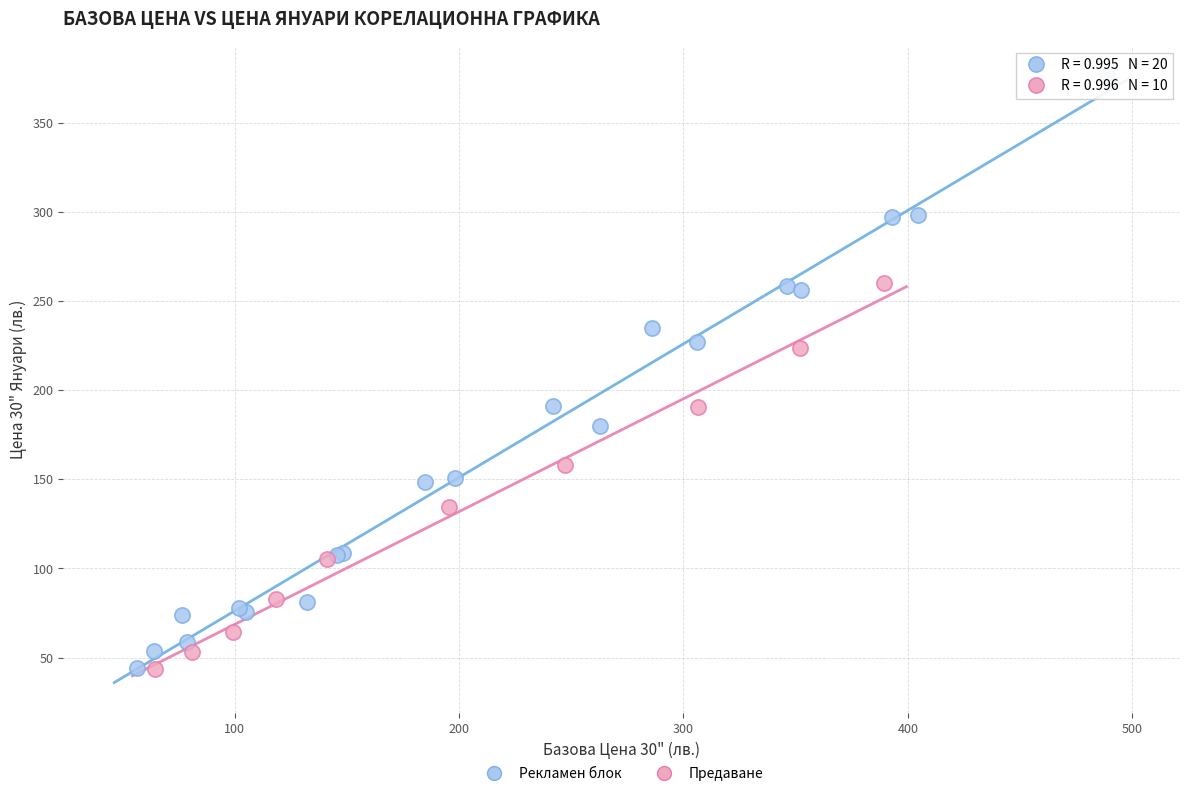

Which series has the widest spread of Y values?

Рекламен блок